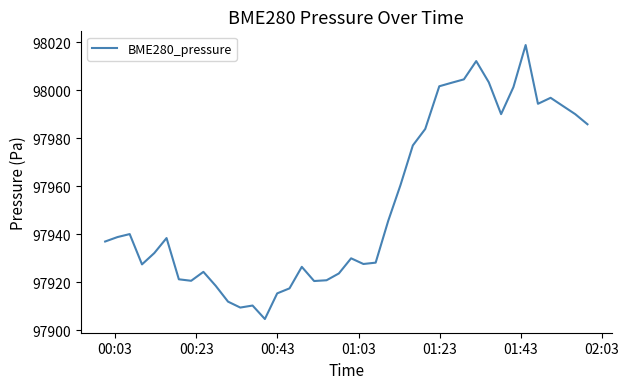

True or false: the data has more than 0 interior local peaks.

True